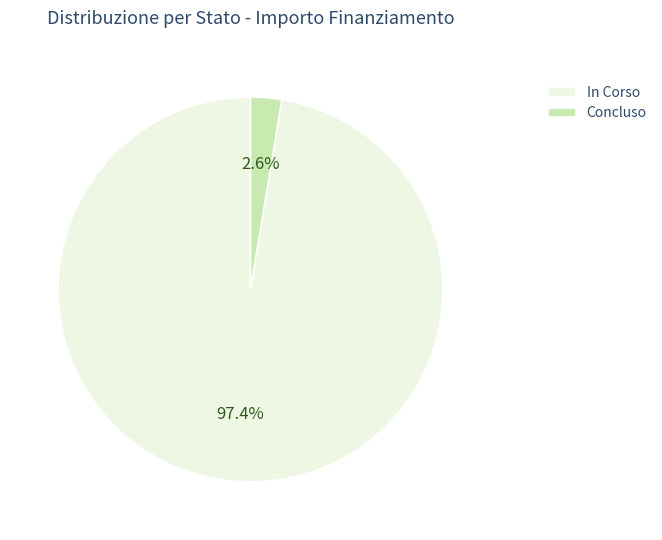

To the nearest percent, what is the difference between the largest and smallest slice percentages?

95%